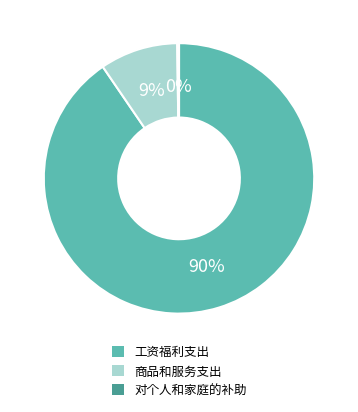

Is it true that 工资福利支出 is 90% of the pie?

True